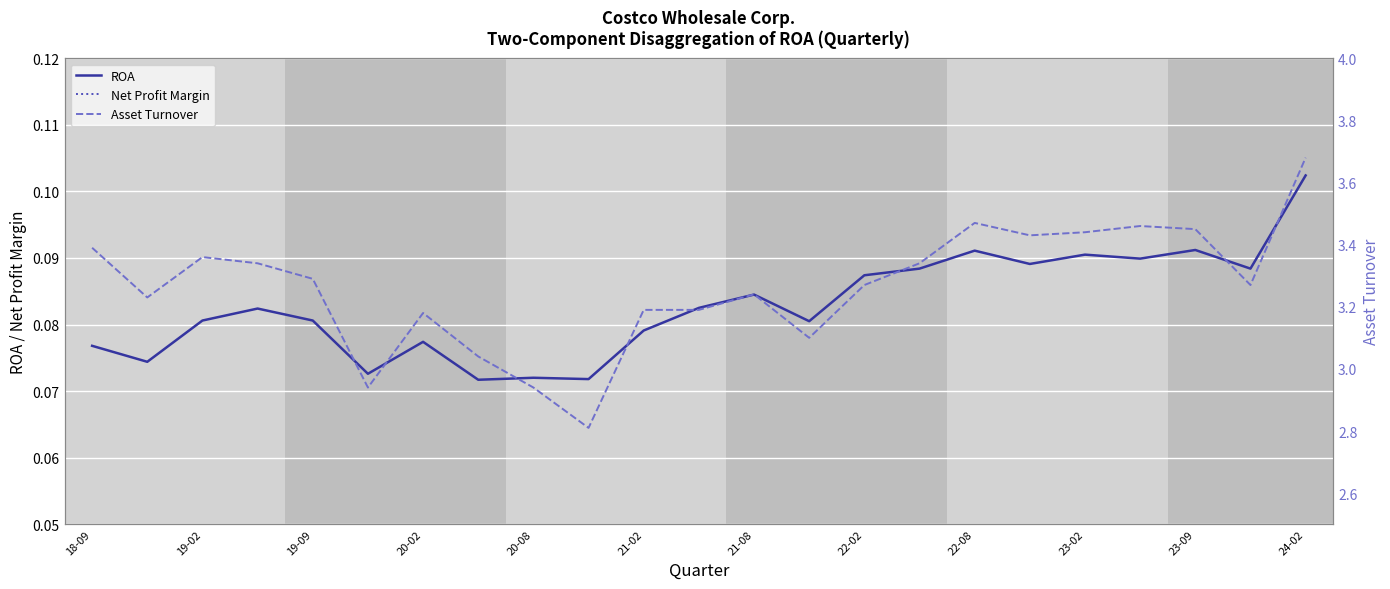

True or false: Asset Turnover and Net Profit Margin intersect in this chart.

False